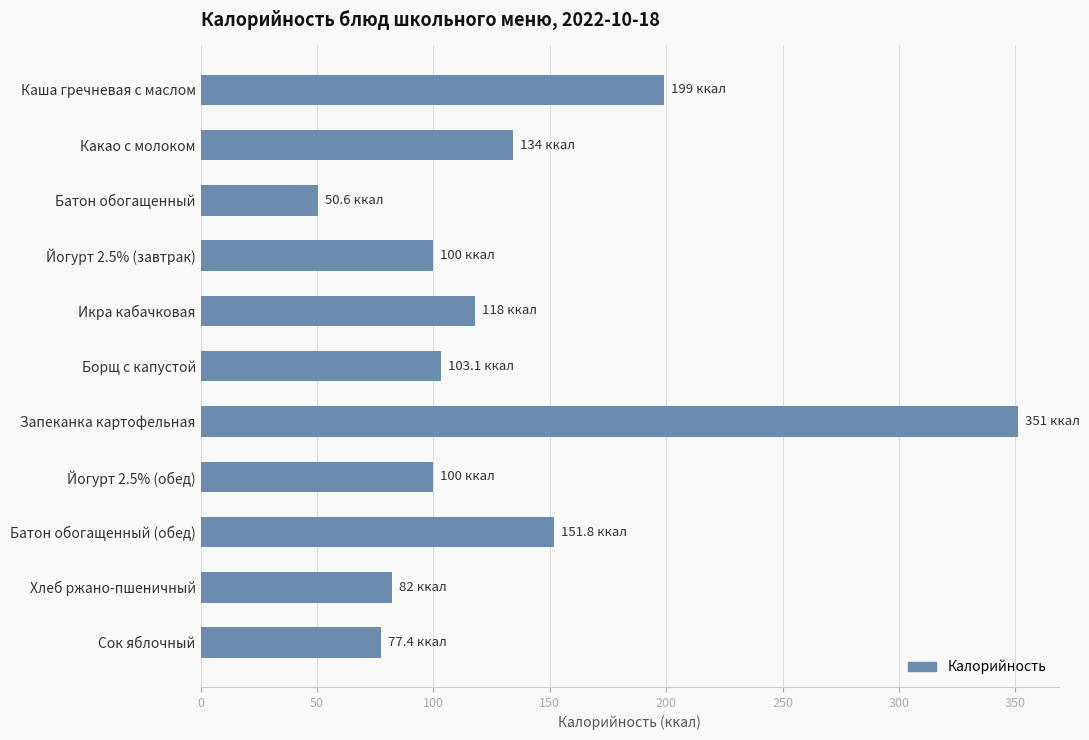

What is the value of the 3rd bar from the top?

50.6